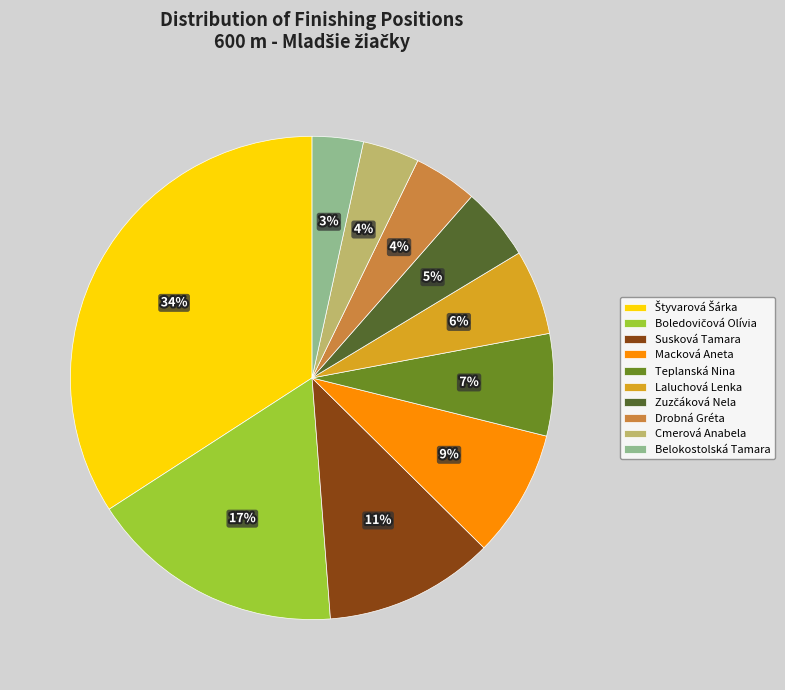

To the nearest percent, what is the difference between the largest and smallest slice percentages?

31%